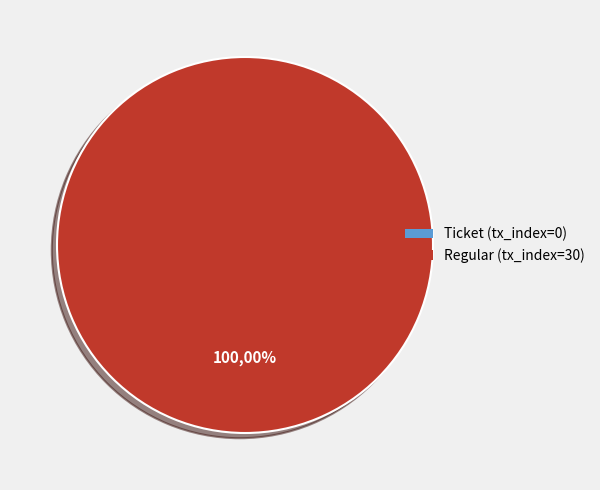

What percentage is NOT represented by Ticket (tx_index=0)?

100.0%